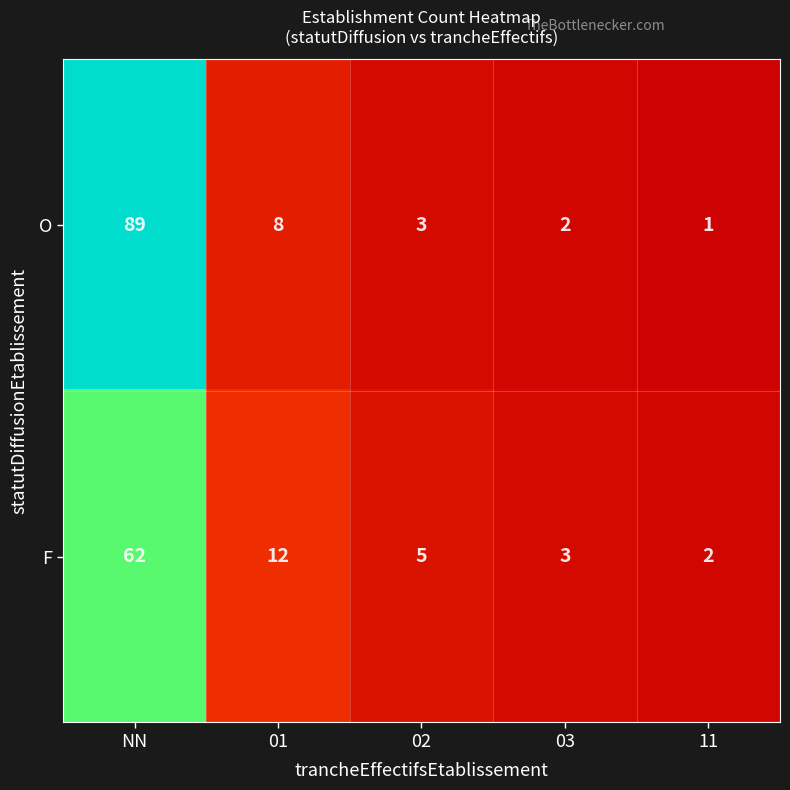

What is the difference between the second highest and second lowest values in the O series?

6